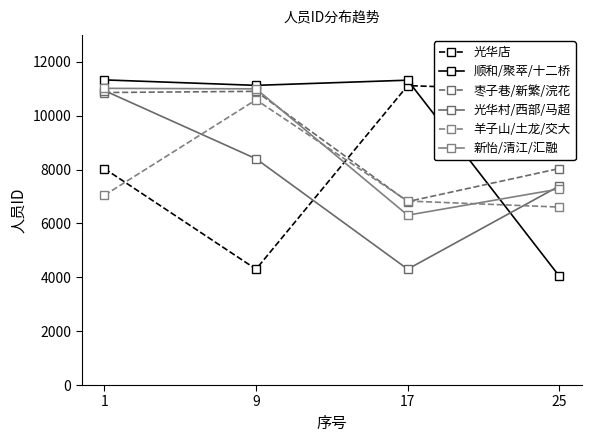

Reading left to right, extract all data points from this chart.

光华店: 1=8035	9=4301	17=11116	25=10932
顺和/聚萃/十二桥: 1=11329	9=11126	17=11318	25=4044
枣子巷/新繁/浣花: 1=10860	9=10904	17=6810	25=8038
光华村/西部/马超: 1=10931	9=8400	17=4302	25=7388
羊子山/土龙/交大: 1=7046	9=10590	17=6831	25=6607
新怡/清江/汇融: 1=11015	9=10997	17=6306	25=7279